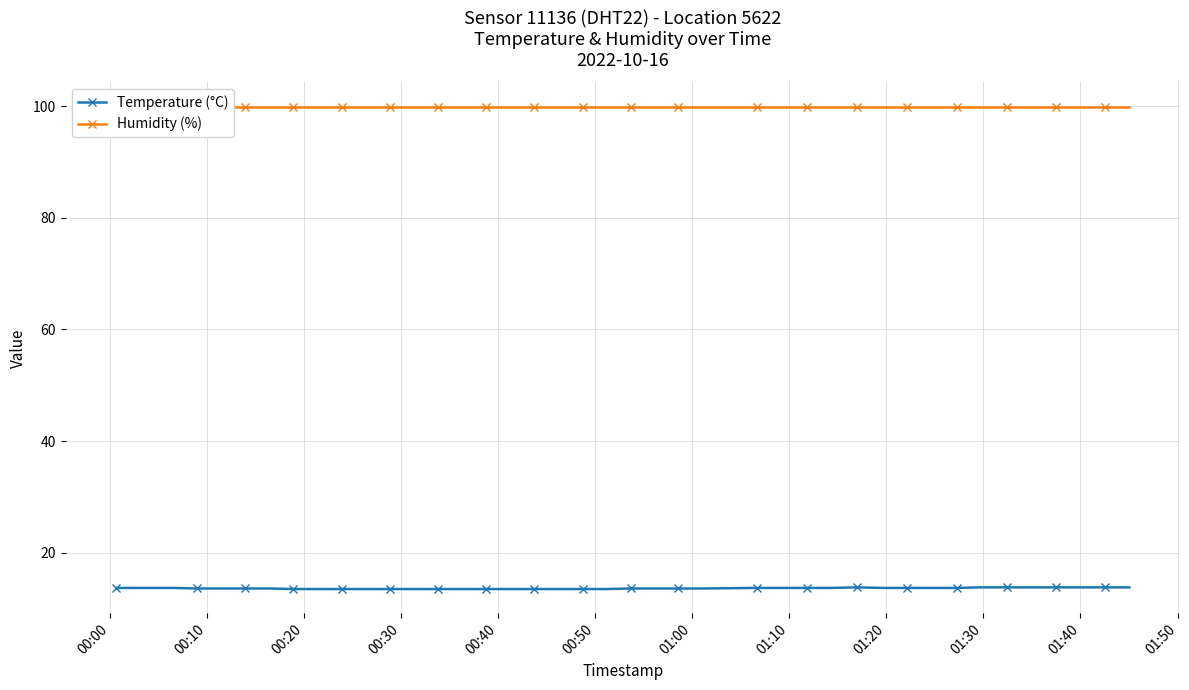

List the series in order of their overall mean, lowest first.

Temperature (°C), Humidity (%)